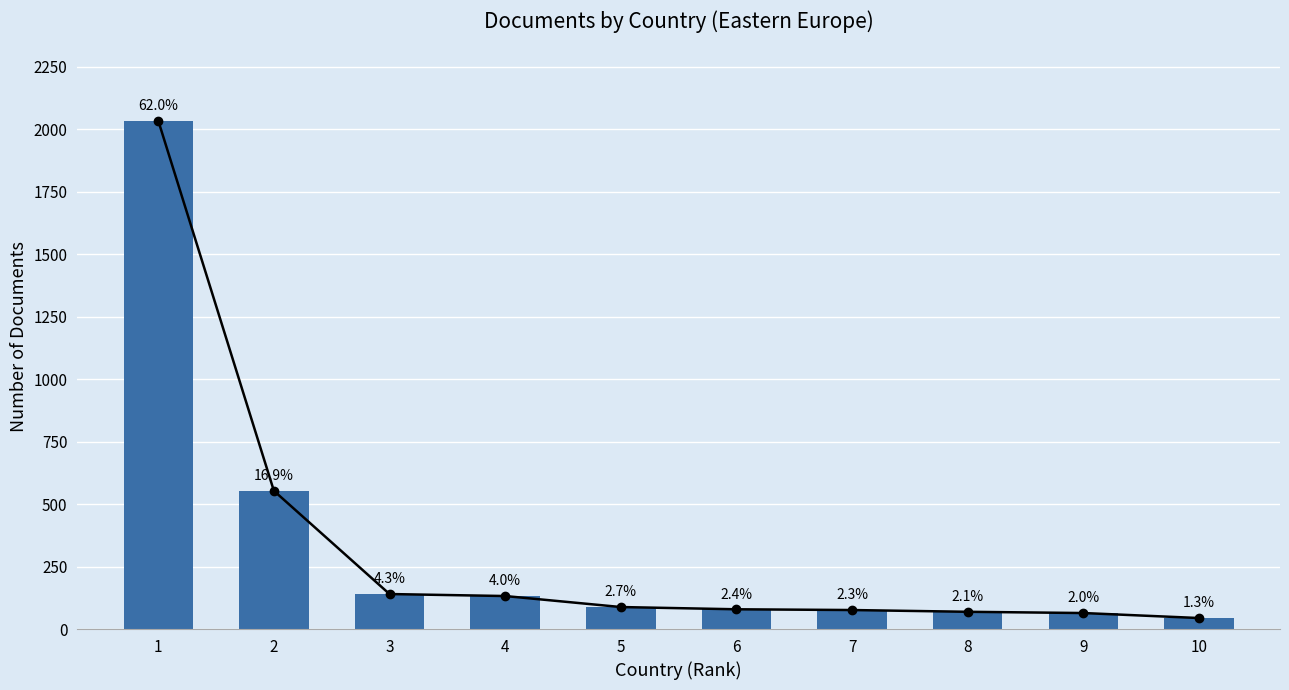

What is the difference between the values at 4 and 9?

68